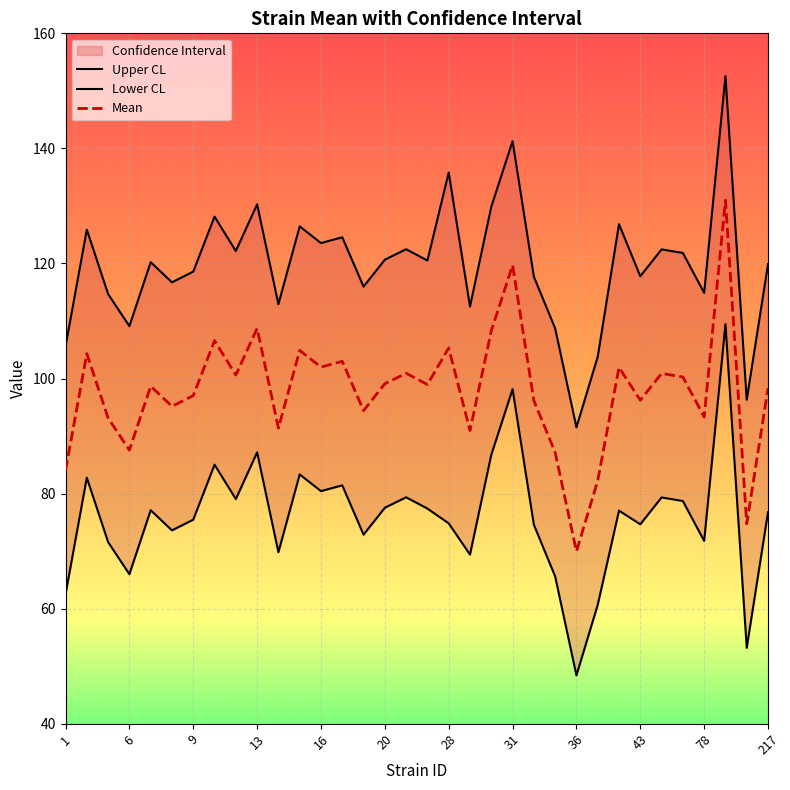

Is this an area chart (filled region under the line)?

No